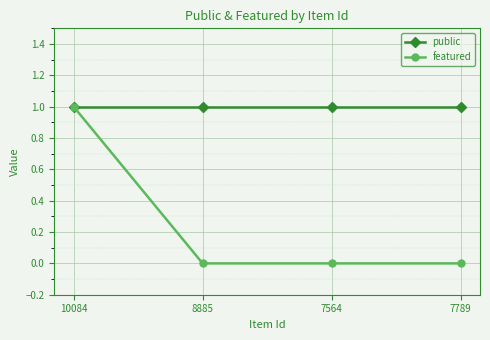

Reading left to right, what are all the values shown in this chart?

public: 1	1	1	1
featured: 1	0	0	0